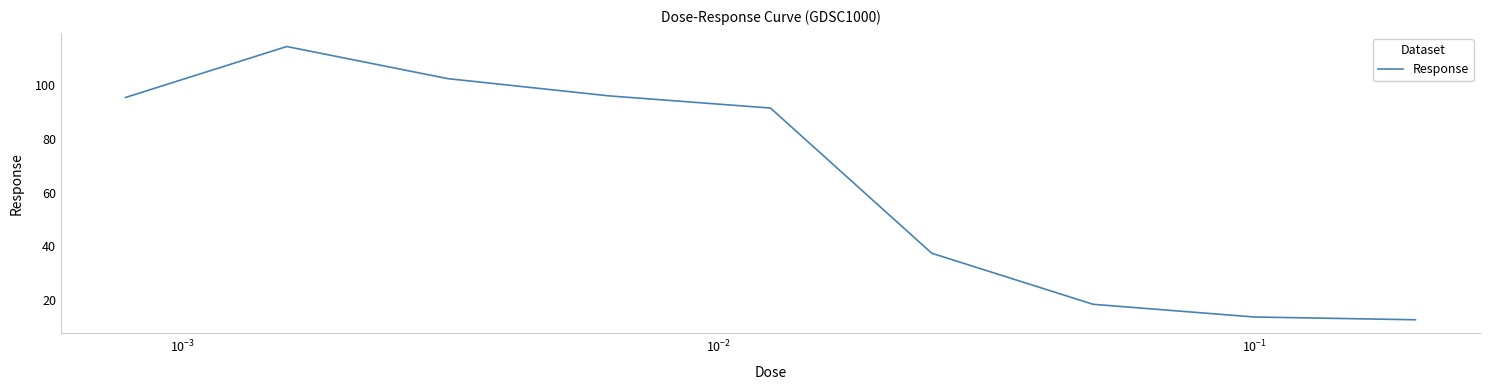

What is the sum of all values?

582.1